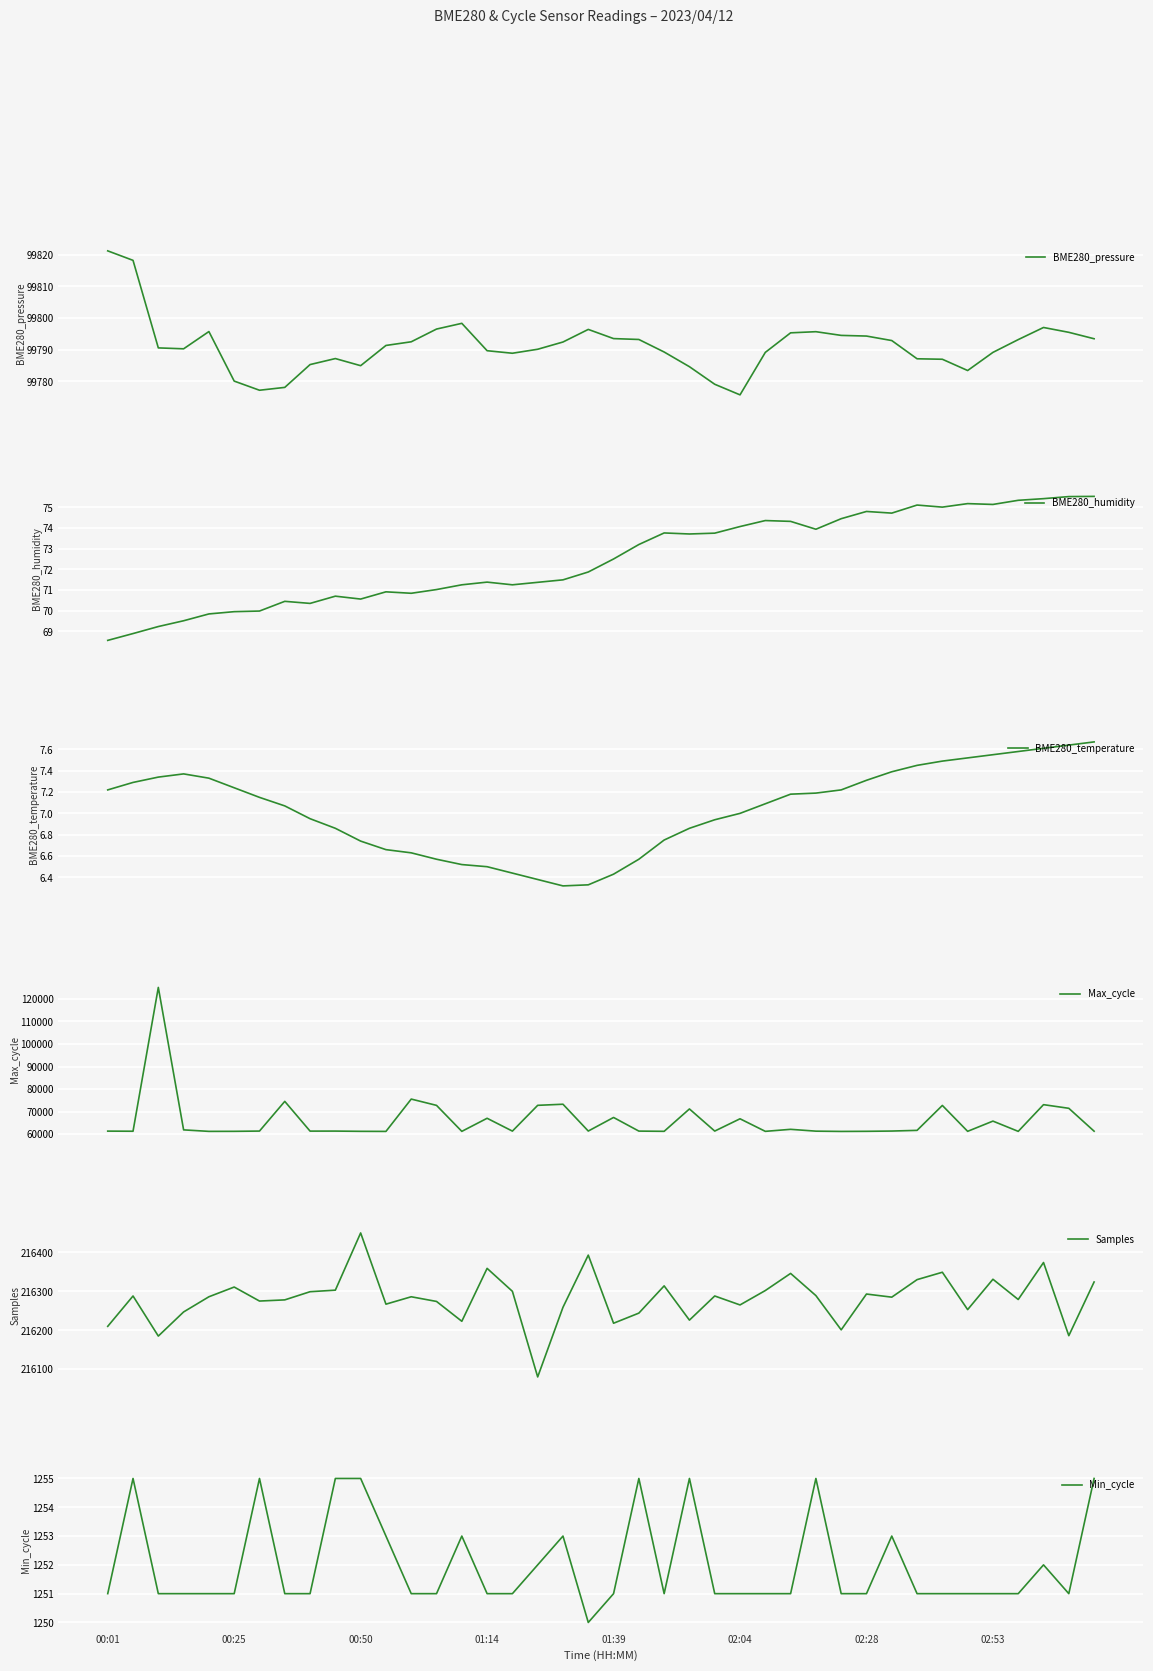

The Min_cycle series shows 1821 at 00:01. True or false?

False